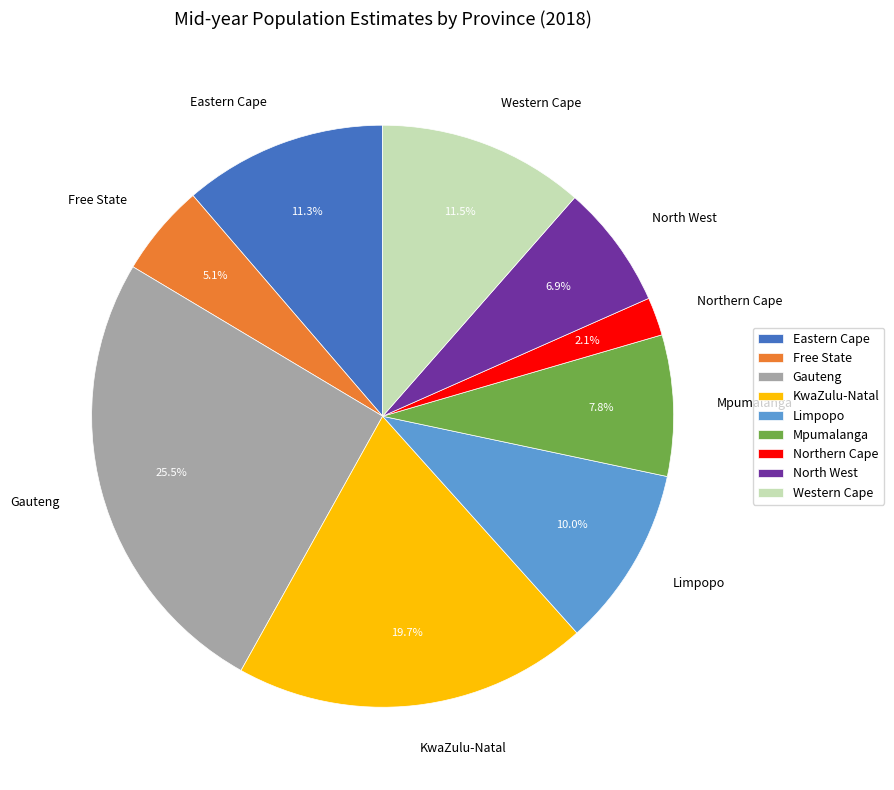

To the nearest percent, what portion does KwaZulu-Natal represent?

20%